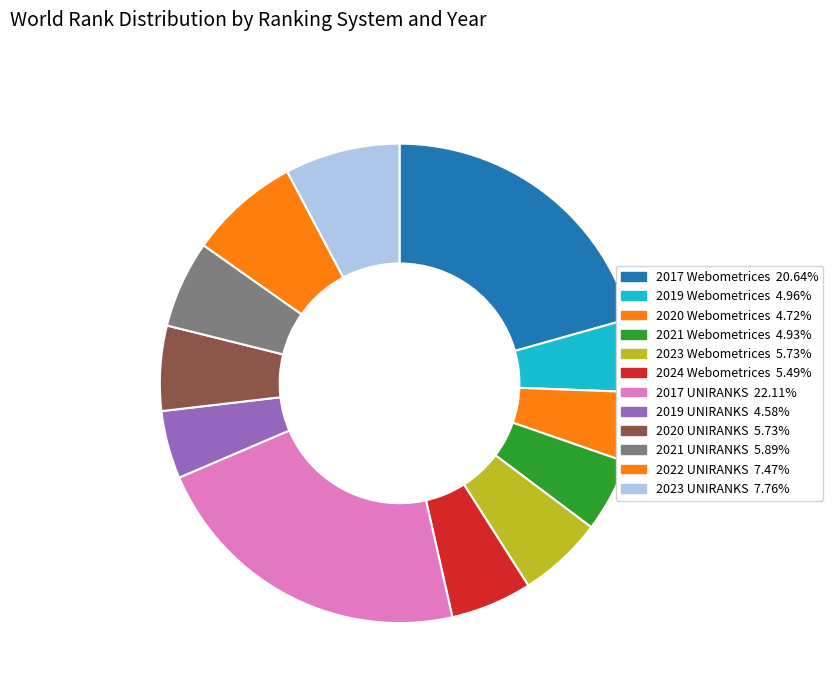

Count the number of slices in the pie.

12